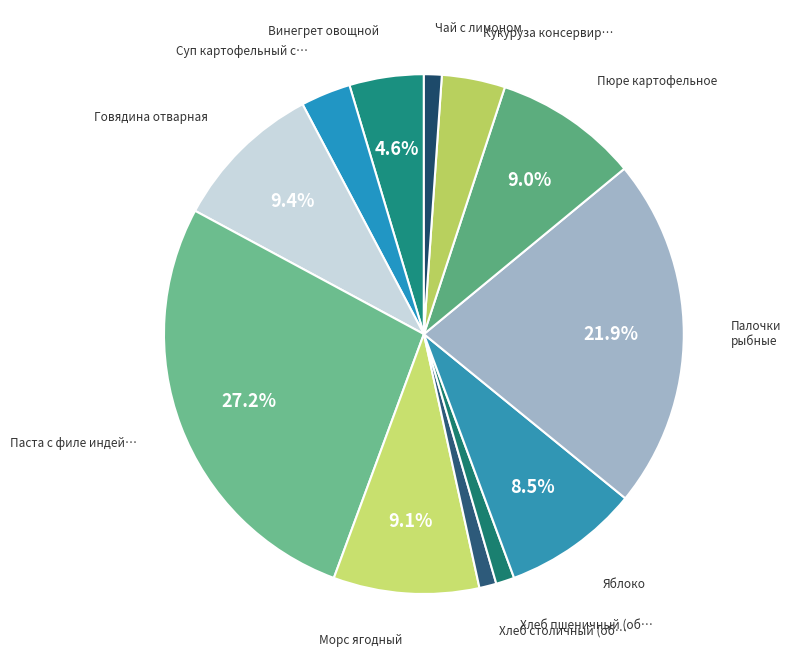

Rank the categories by value from lowest to highest.

Хлеб столичный (обед), Чай с лимоном, Хлеб пшеничный (обед), Суп картофельный с рисом, Кукуруза консервированная, Винегрет овощной, Яблоко, Пюре картофельное, Морс ягодный, Говядина отварная, Палочки рыбные, Паста с филе индейки